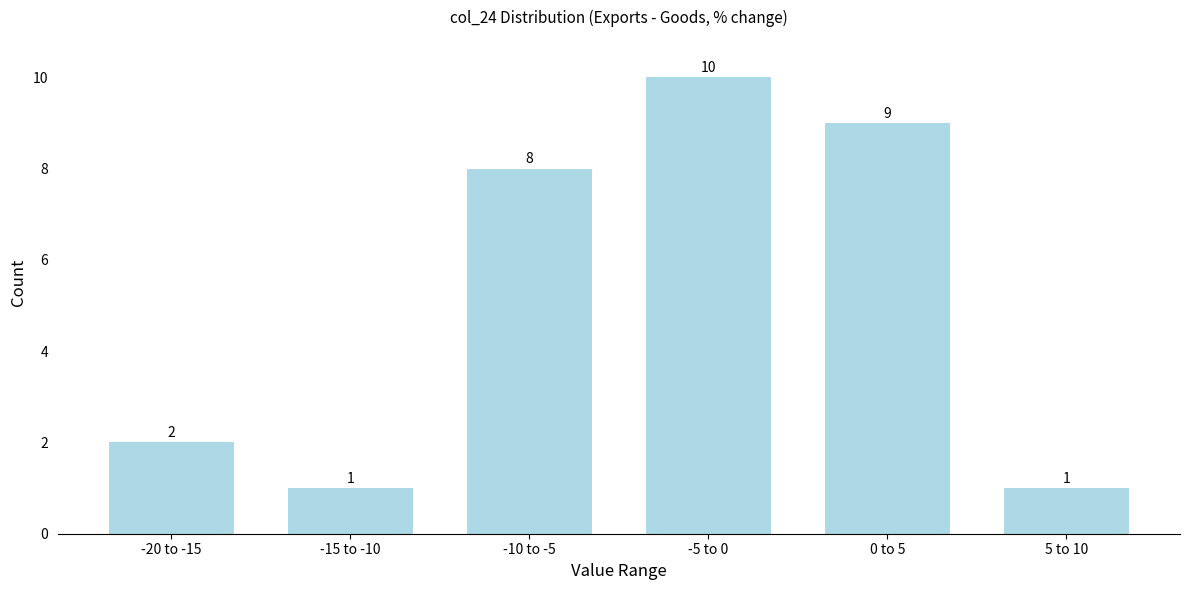

Reading left to right, what are all the values shown in this chart?

-20 to -15=2	-15 to -10=1	-10 to -5=8	-5 to 0=10	0 to 5=9	5 to 10=1